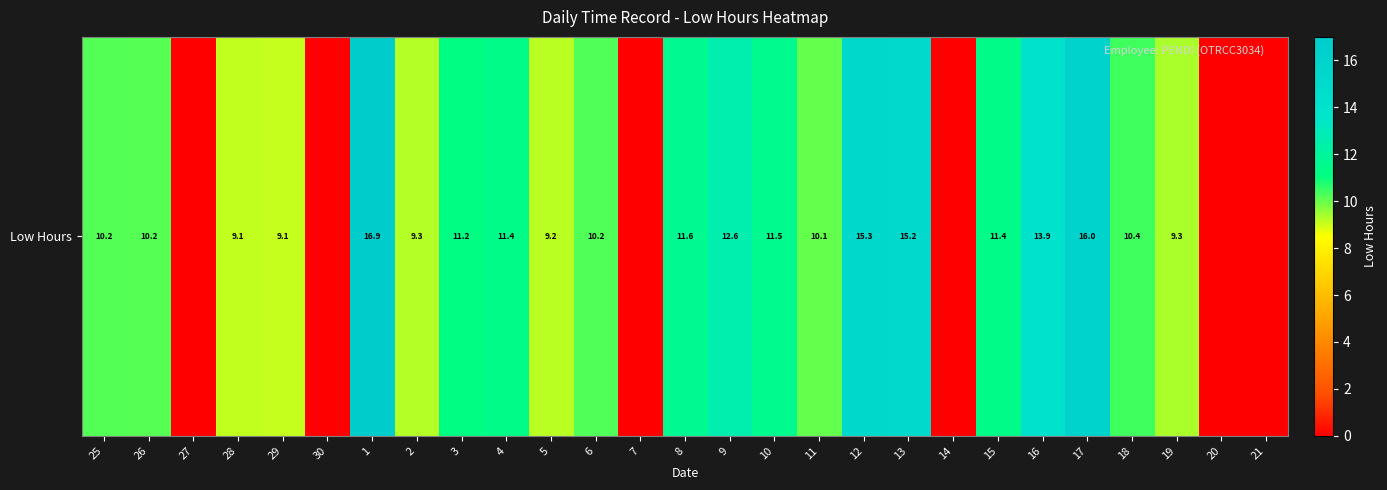

Reading left to right, what are all the values shown in this chart?

10.2	10.2	0.0	9.1	9.1	0.0	16.9	9.3	11.2	11.4	9.2	10.2	0.0	11.6	12.6	11.5	10.1	15.3	15.2	0.0	11.4	13.9	16.0	10.4	9.3	0.0	0.0